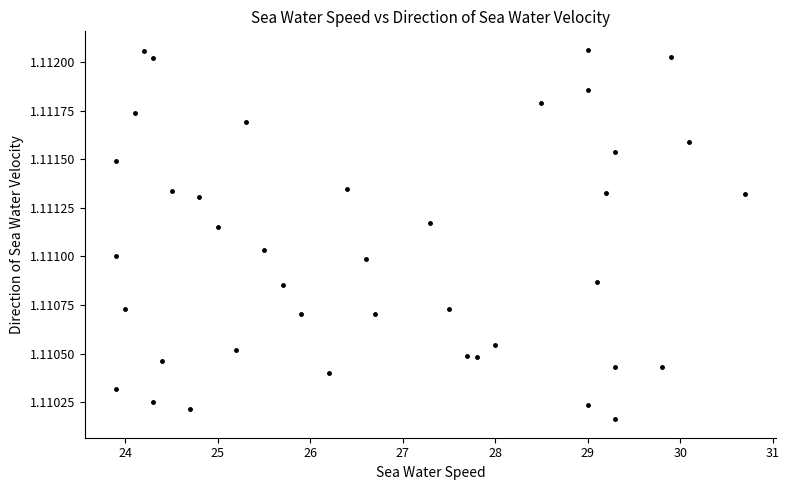

What is the range of X values (max minus min)?

6.8